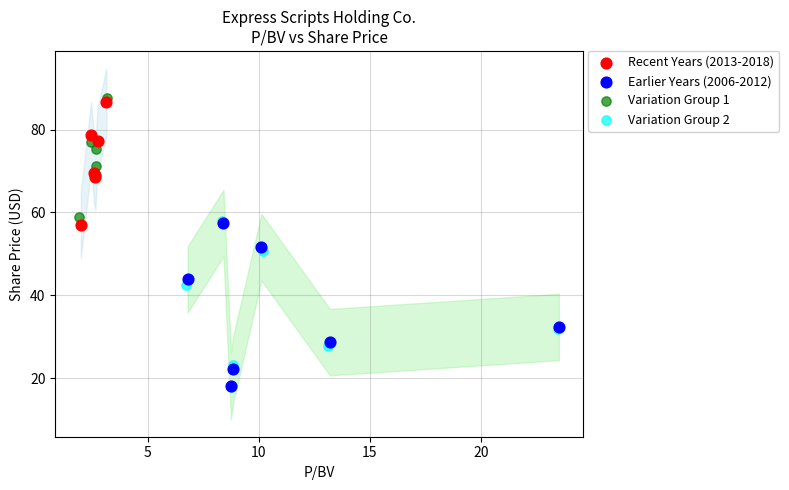

Which series has the largest Y range (max minus min)?

Variation Group 2